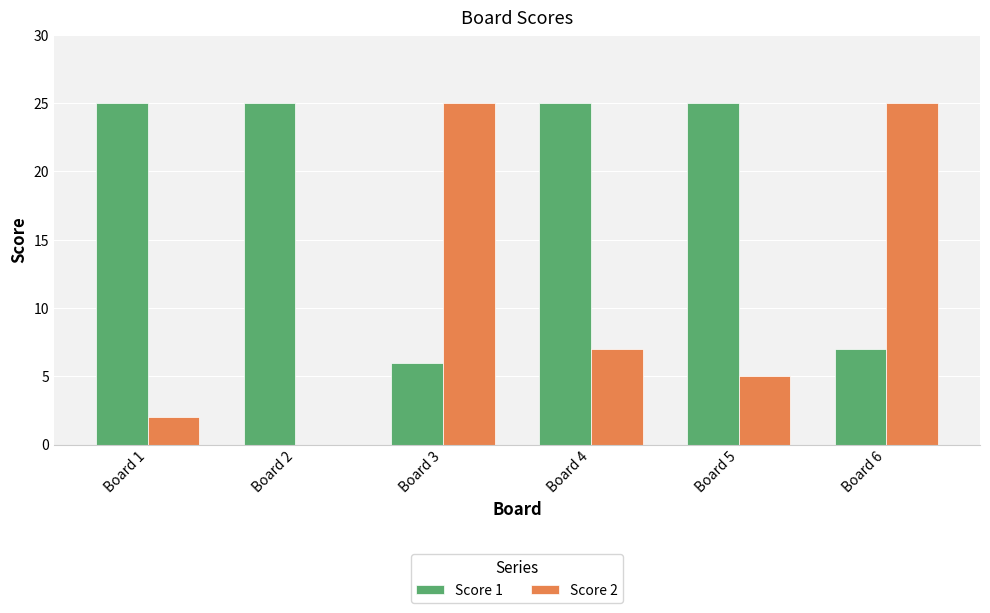

At which label does Score 2 first exceed 7?

Board 3